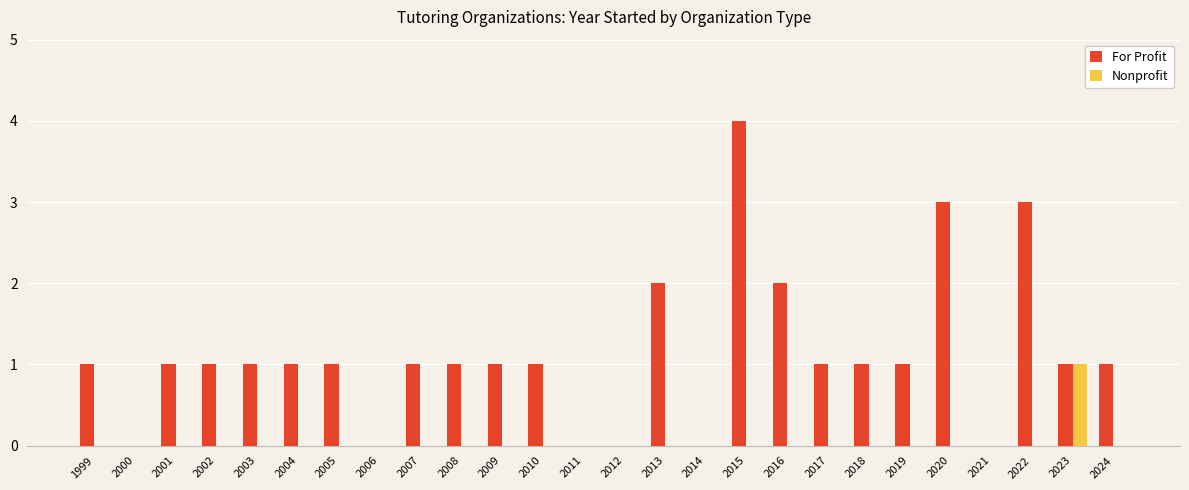

True or false: Nonprofit has a value of 0 at 2021.

True